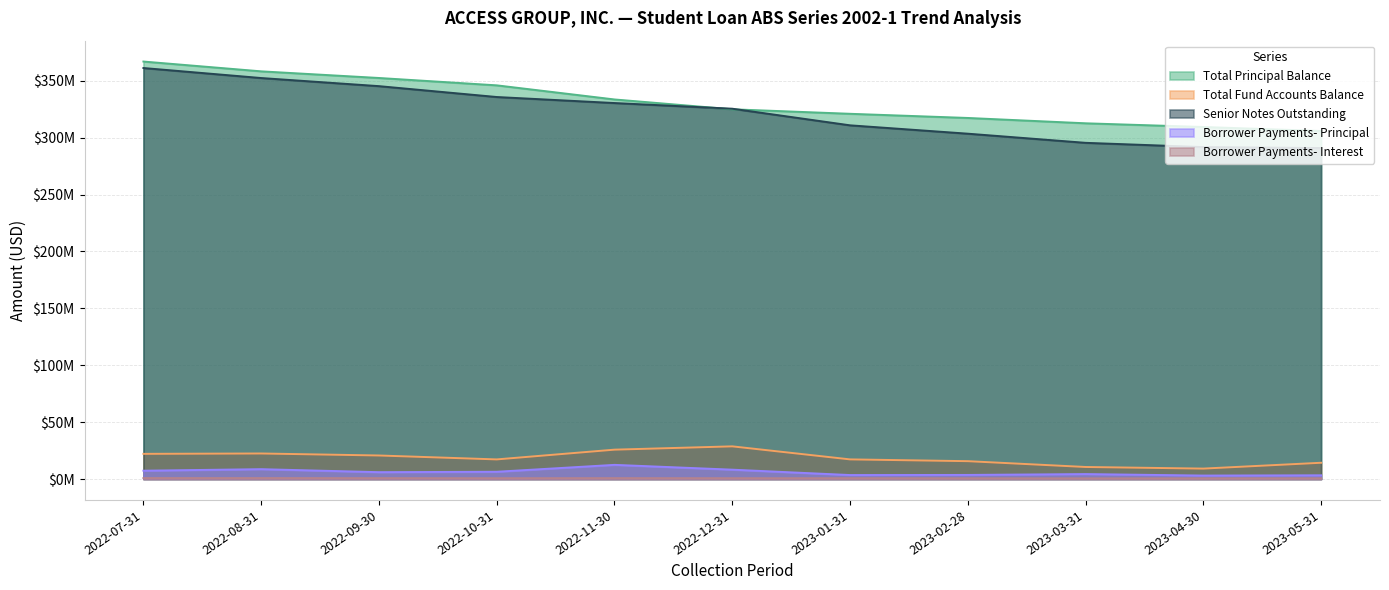

List the labels in order of Total Fund Accounts Balance value, largest first.

2022-12-31, 2022-11-30, 2022-08-31, 2022-07-31, 2022-09-30, 2023-01-31, 2022-10-31, 2023-02-28, 2023-05-31, 2023-03-31, 2023-04-30